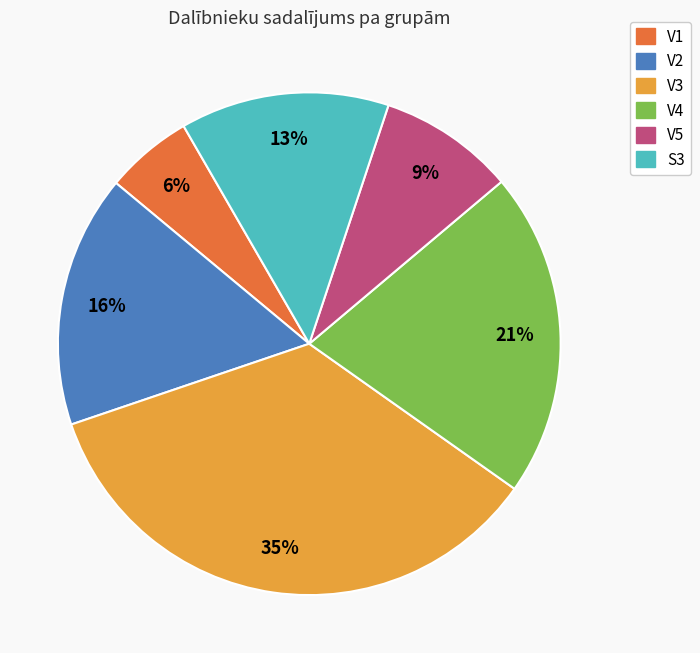

True or false: S3 accounts for 1% of the total.

False